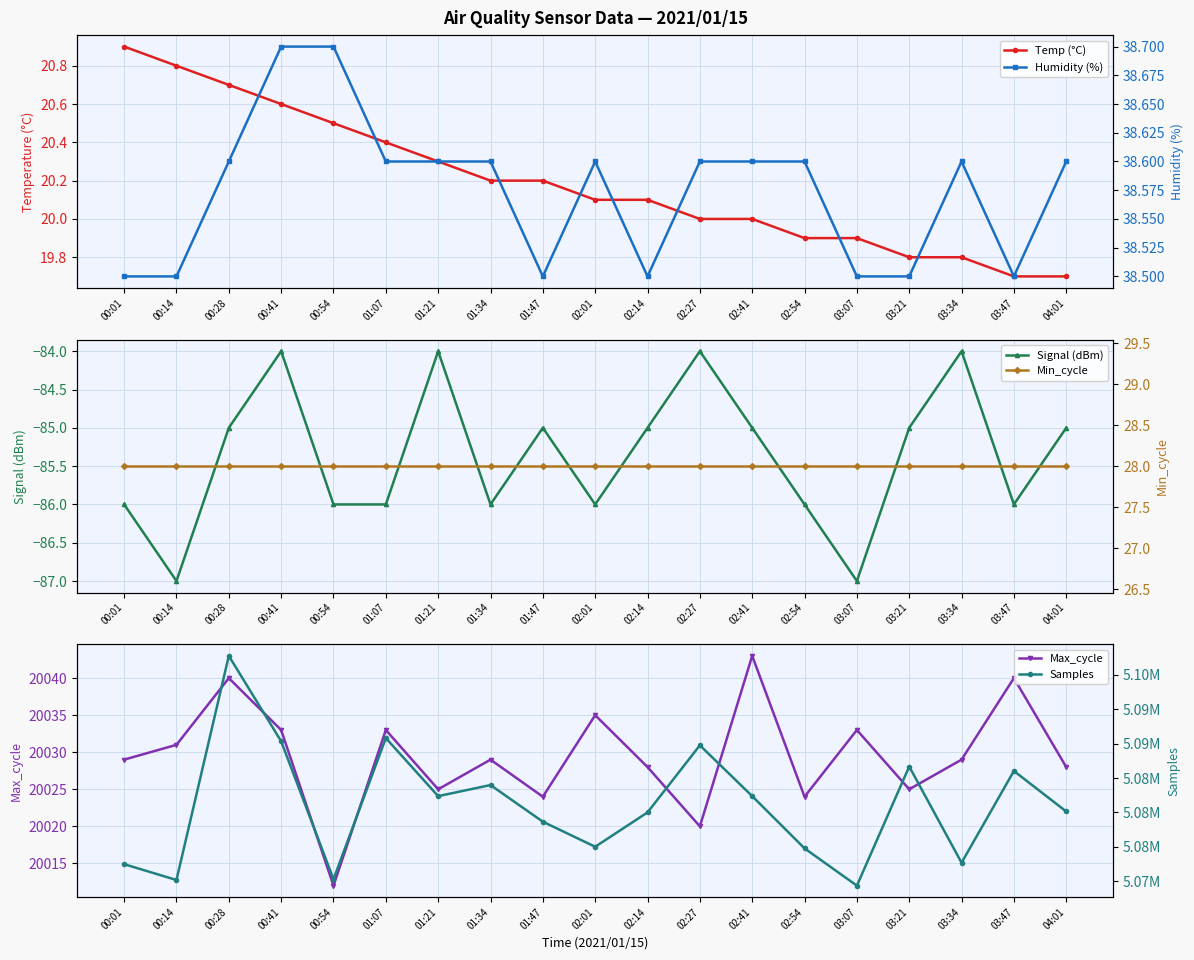

At which category is the sum across all series the highest?

00:28